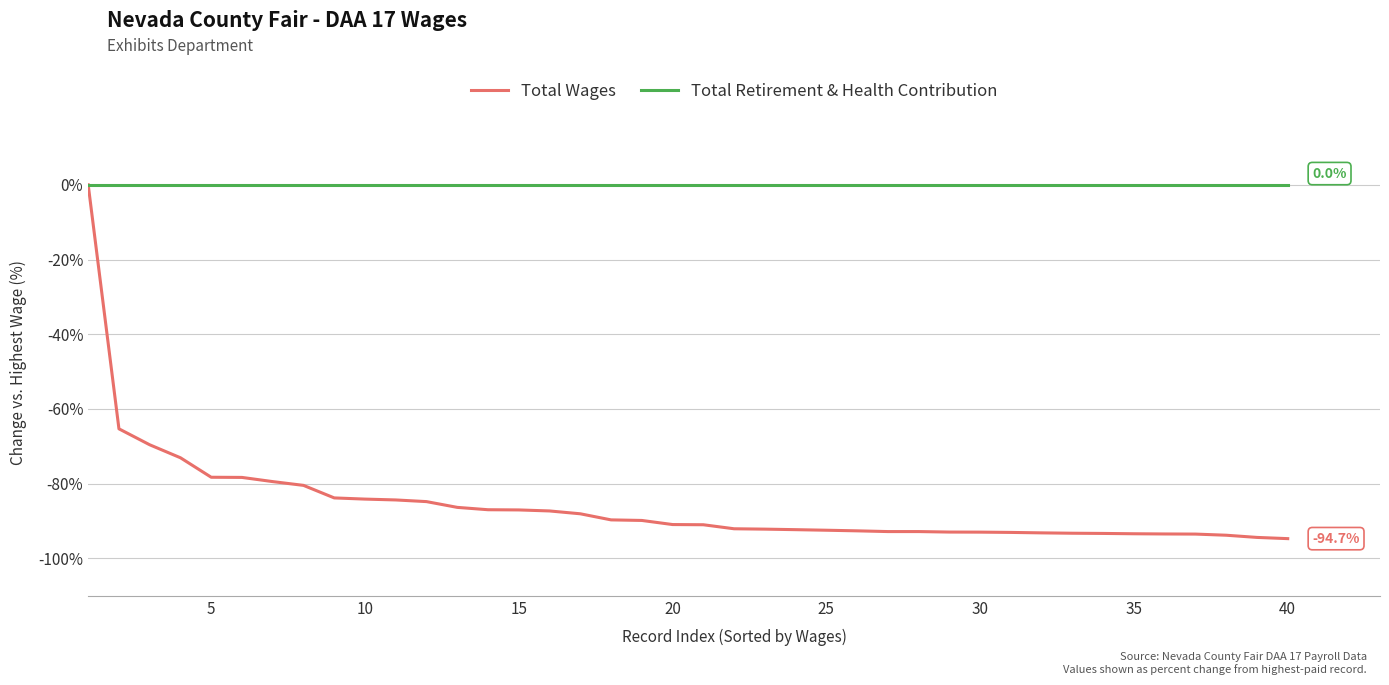

Which series has the largest range (max minus min)?

Total Wages